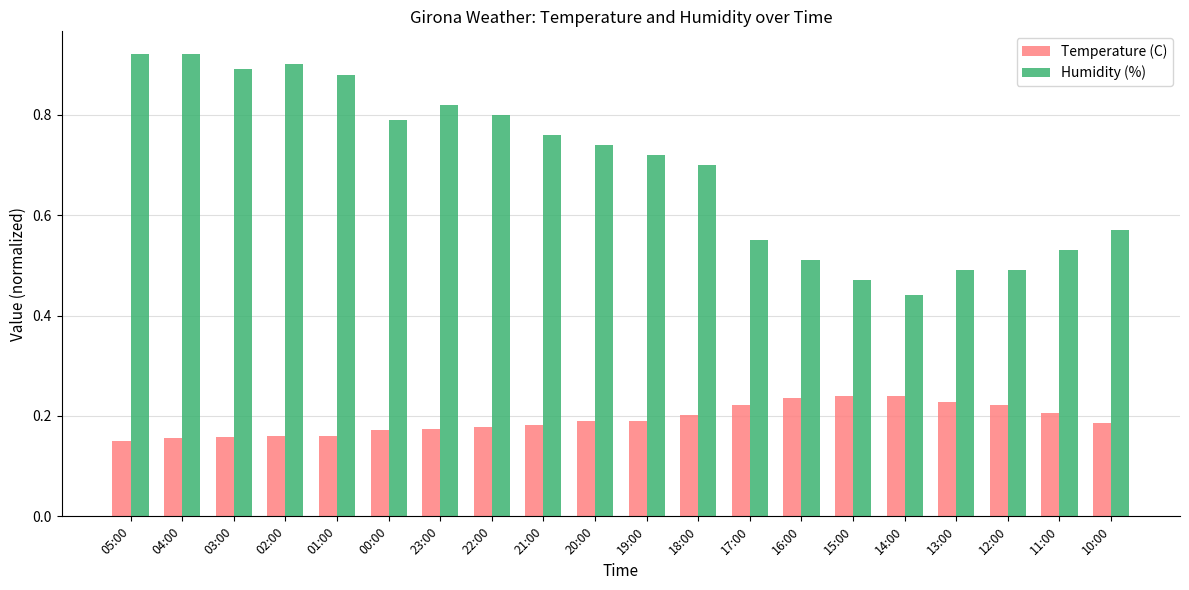

True or false: Humidity (%) has a value of 1.2 at 19:00.

False